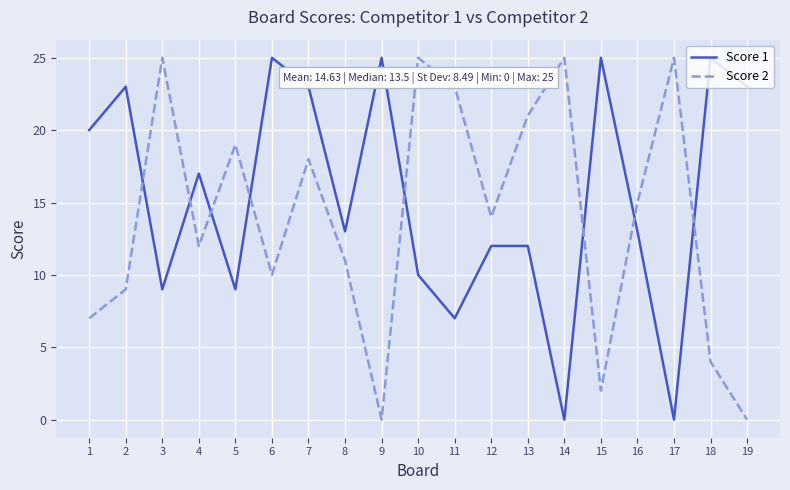

What is the average value of the Score 1 series?

15